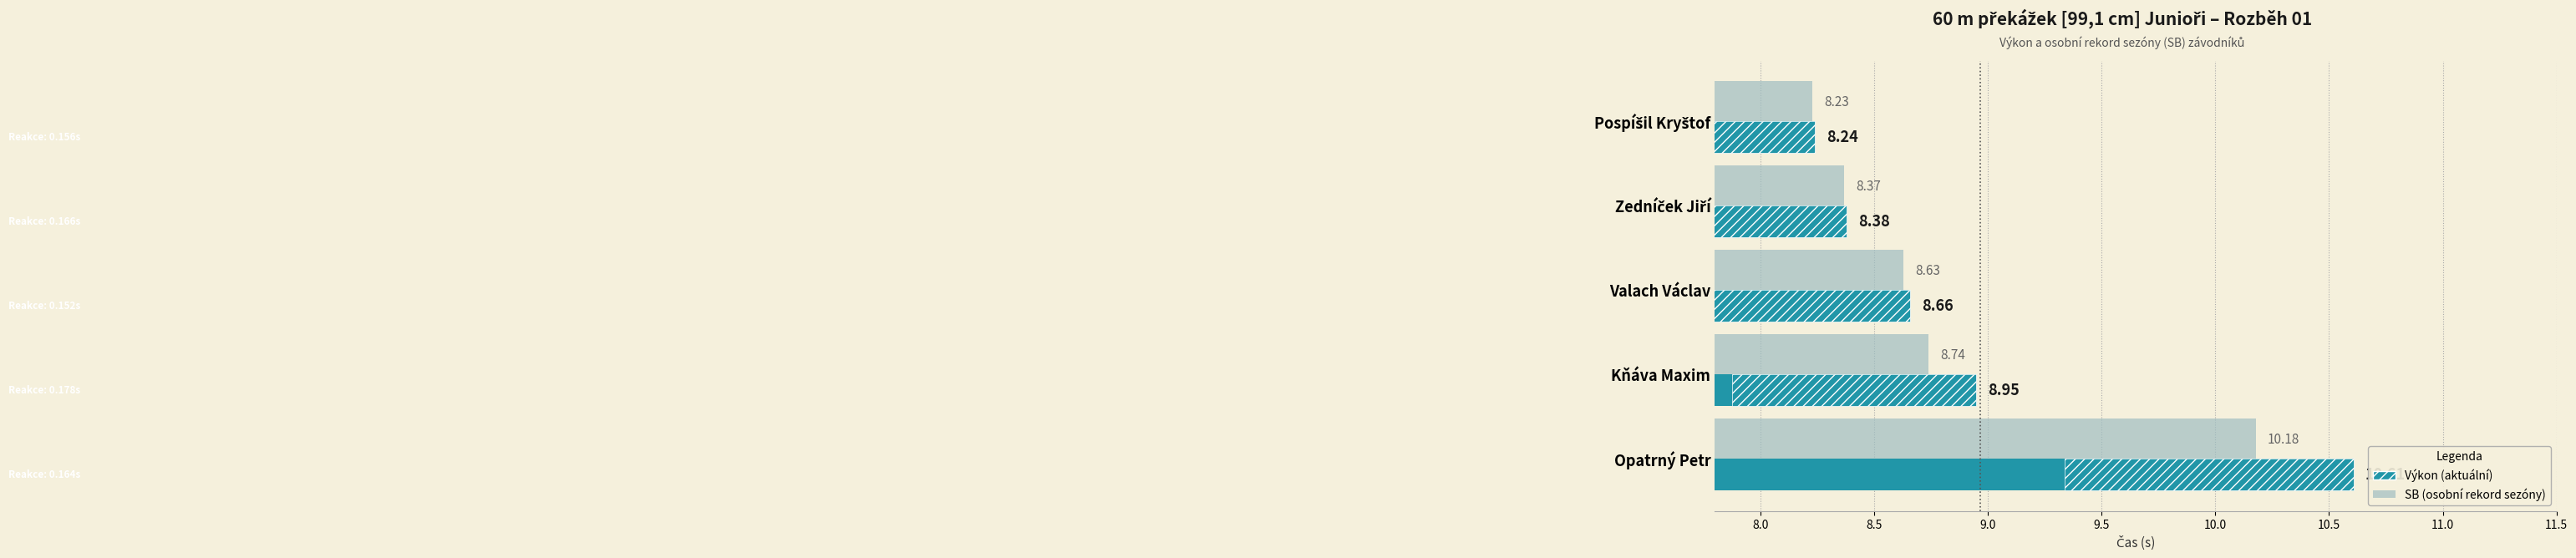

Rank the series by their maximum value, from highest to lowest.

Výkon, SB (osobní rekord sezóny)